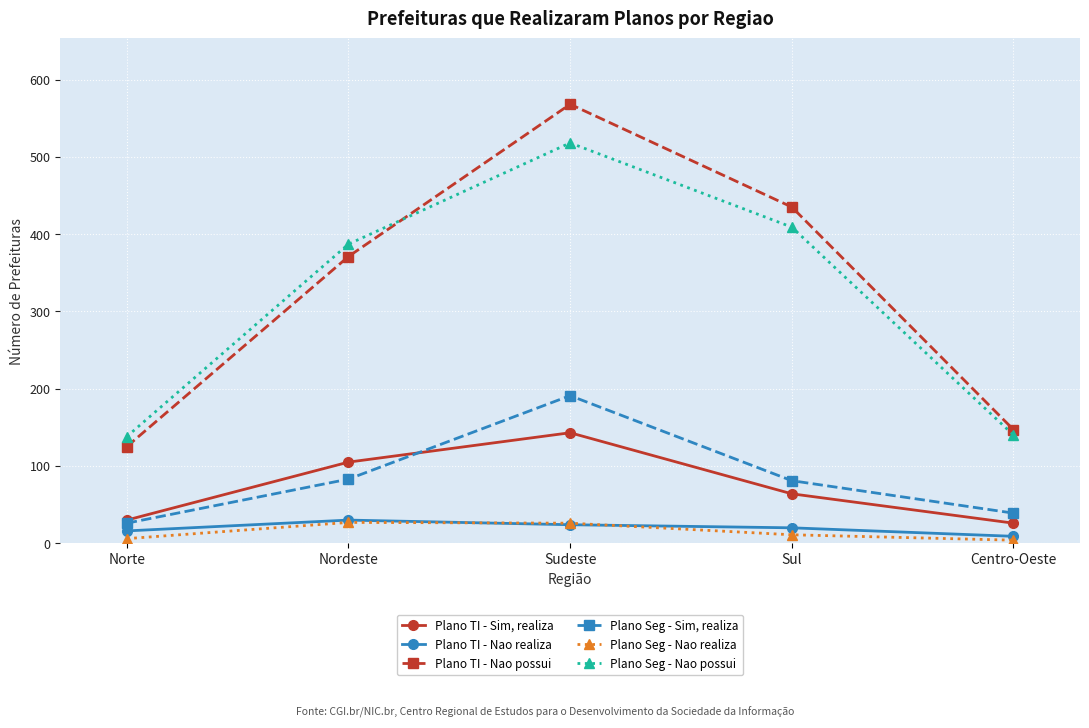

Count the number of data series in this chart.

6